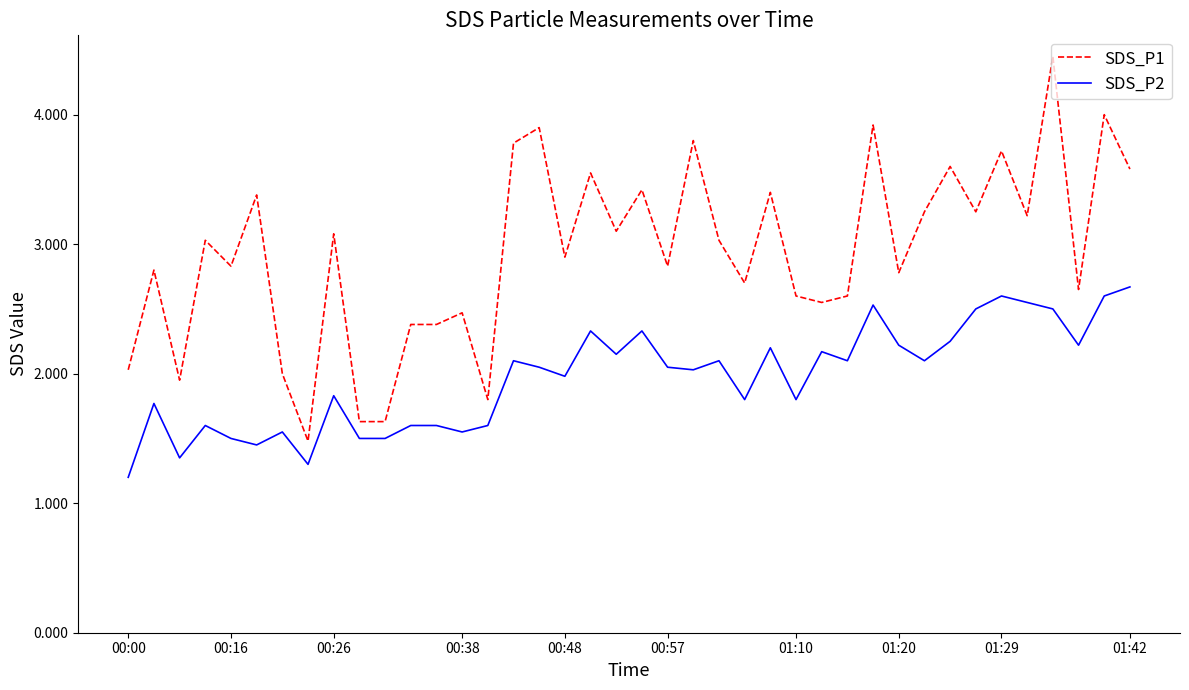

Rank the series by their average value, from highest to lowest.

SDS_P1, SDS_P2